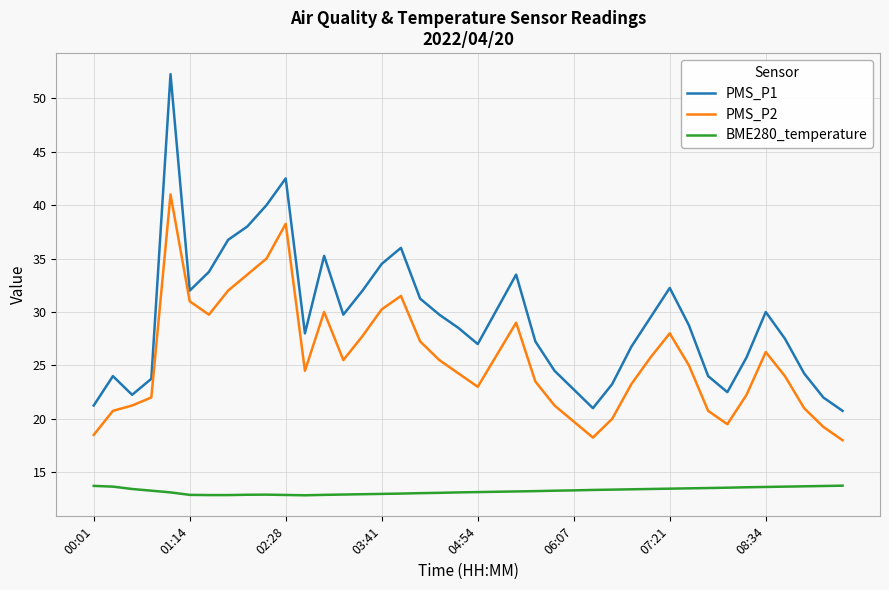

List the series in order of their peak value, lowest first.

BME280_temperature, PMS_P2, PMS_P1